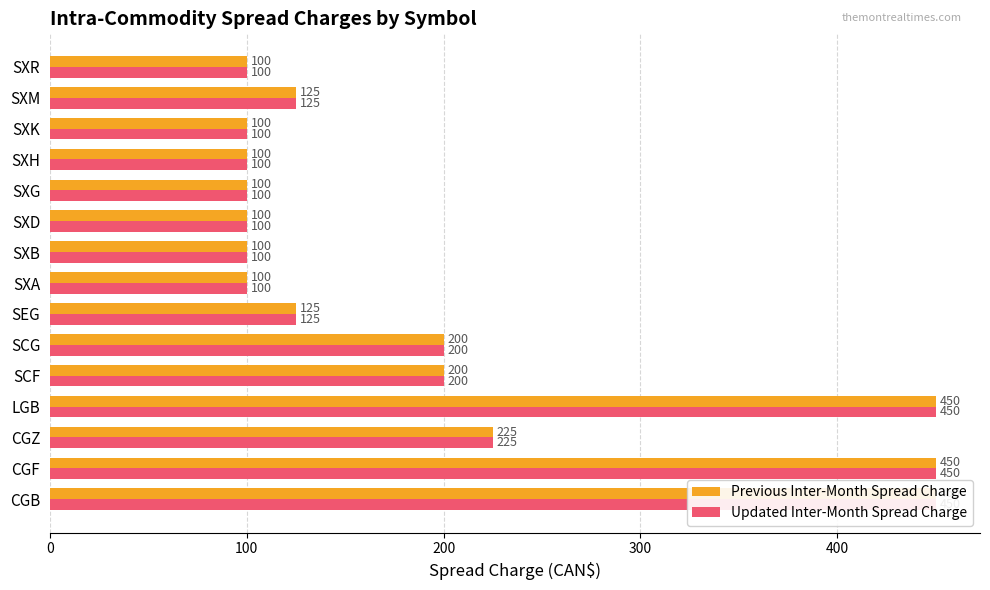

What is the average value of the Updated Inter-Month Spread Charge series?

195